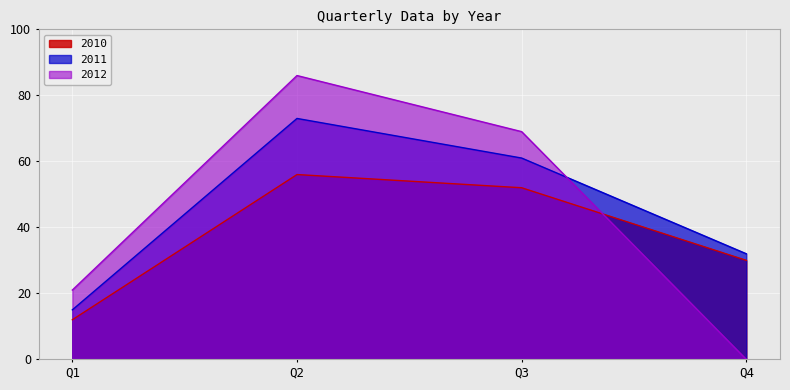

The 2012 series shows 69 at Q3. True or false?

True